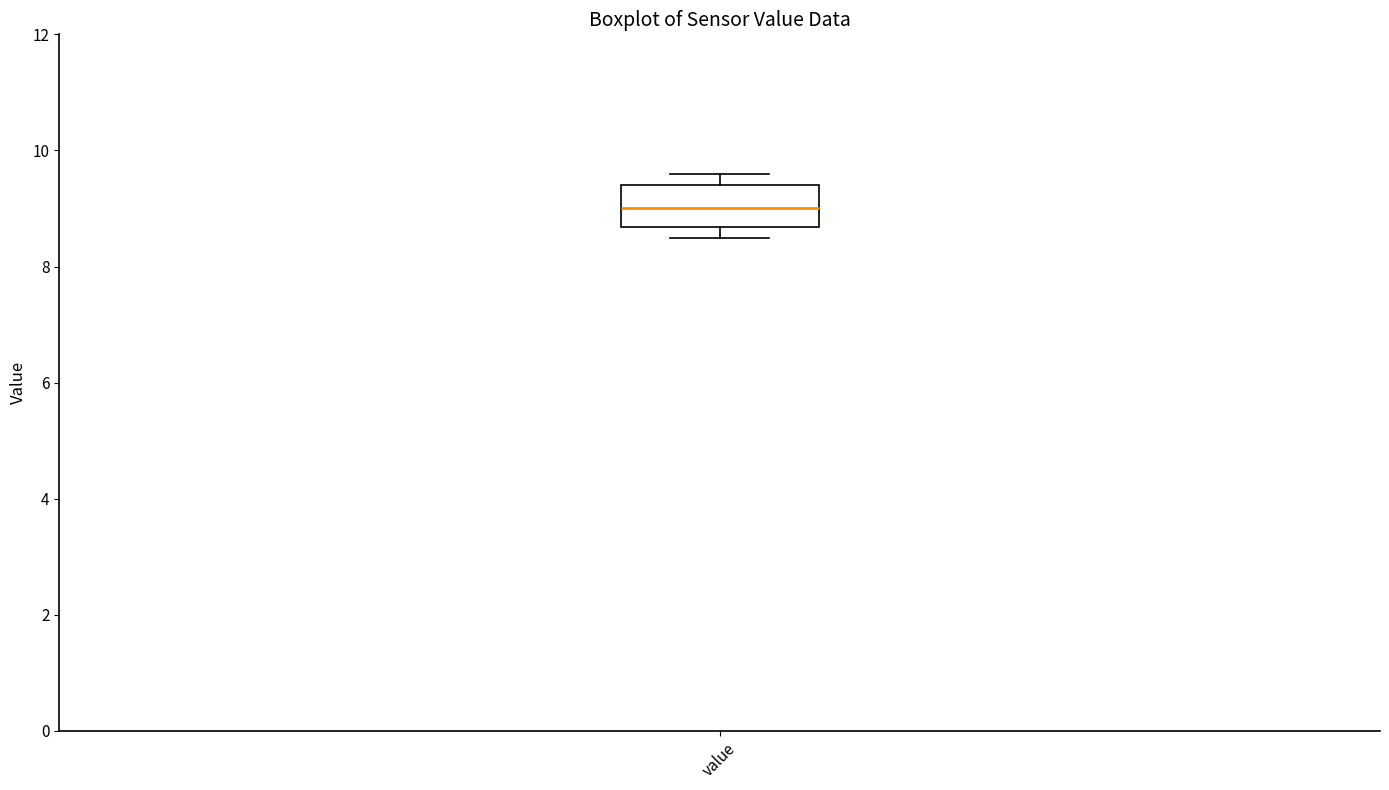

Where does the median line of the box for value sit on the y-axis? The values are not printed on the chart, so give them approximately, as read against the axis.

9.0